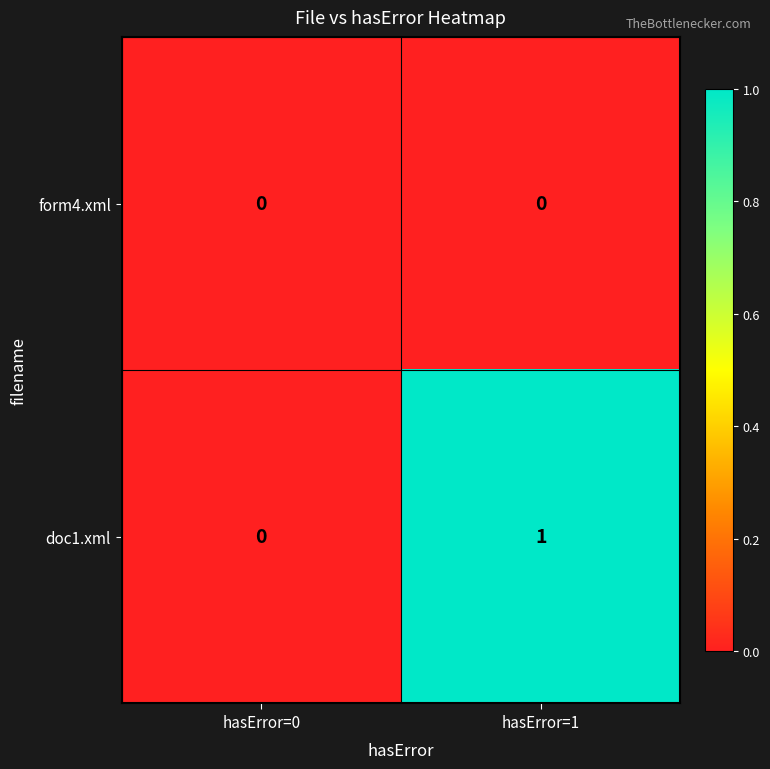

Rank the series by their average value, from lowest to highest.

form4.xml, doc1.xml